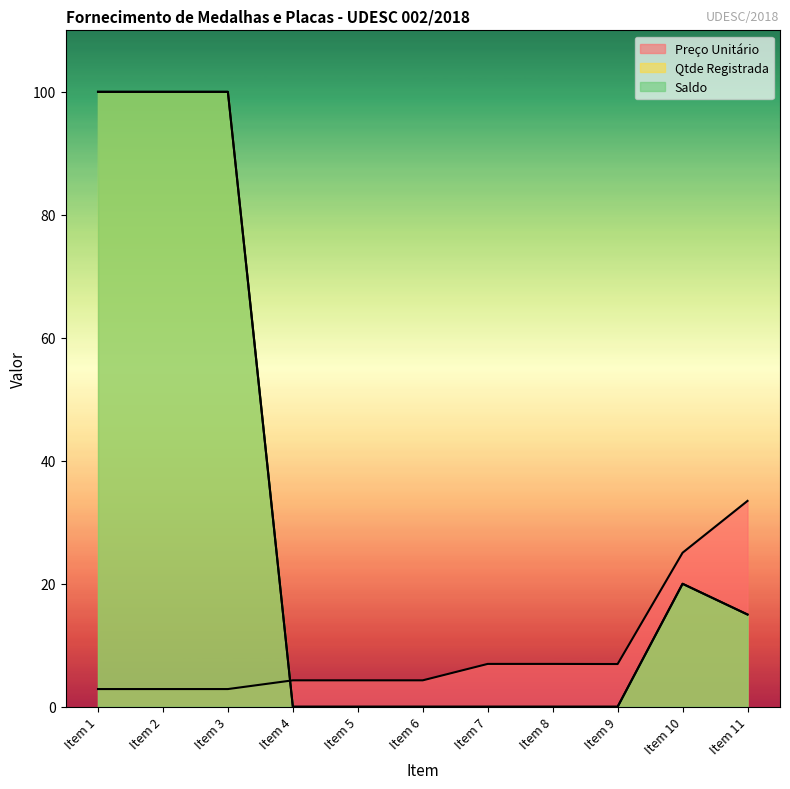

The value of Preço Unitário at Item 6 is 1.1. True or false?

False